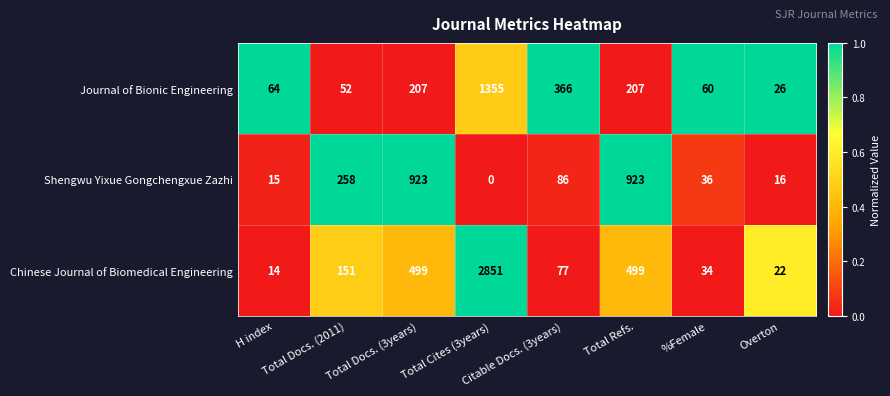

What is the total value across all series at Total Docs. (2011)?

461